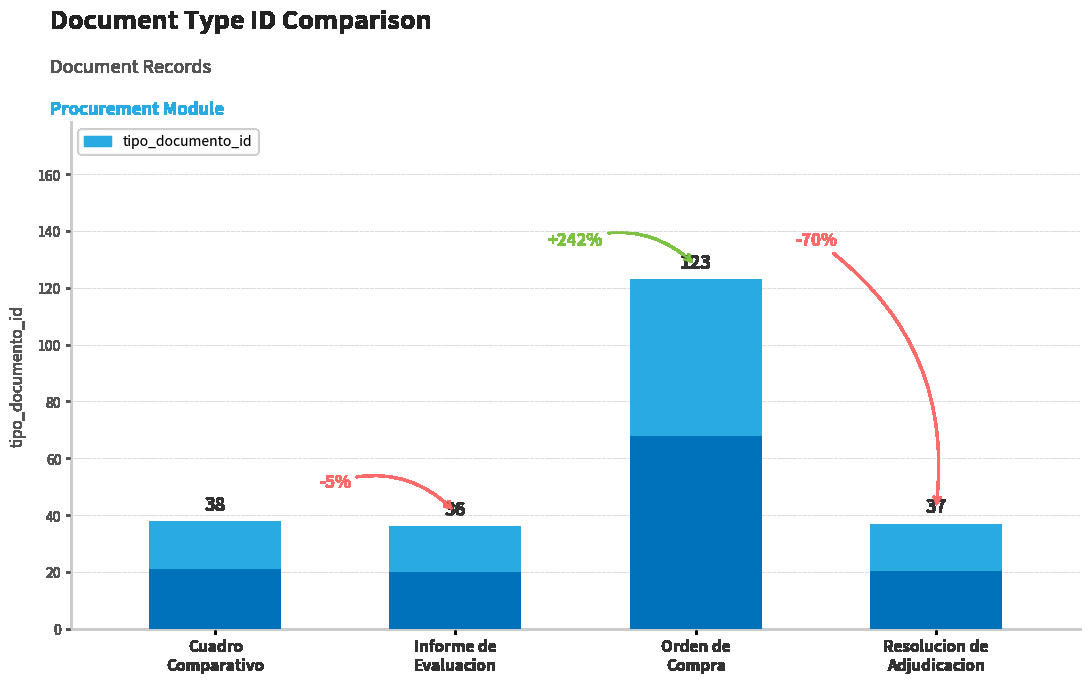

Reading right to left, transcribe all the data shown in this chart.

37	123	36	38